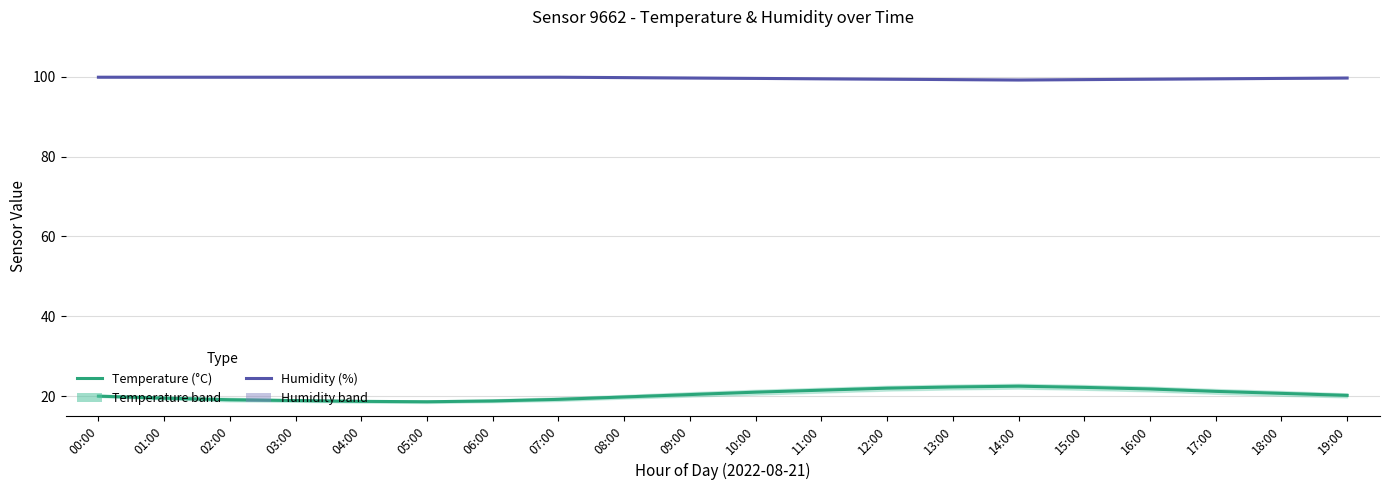

Reading left to right, list all the values displayed in this chart.

Humidity (%): 00:00=99.9	01:00=99.9	02:00=99.9	03:00=99.9	04:00=99.9	05:00=99.9	06:00=99.9	07:00=99.9	08:00=99.8	09:00=99.7	10:00=99.6	11:00=99.5	12:00=99.4	13:00=99.3	14:00=99.2	15:00=99.3	16:00=99.4	17:00=99.5	18:00=99.6	19:00=99.7
Temperature (°C): 00:00=20.0	01:00=19.5	02:00=19.1	03:00=18.9	04:00=18.7	05:00=18.6	06:00=18.8	07:00=19.2	08:00=19.8	09:00=20.4	10:00=21.0	11:00=21.5	12:00=22.0	13:00=22.3	14:00=22.5	15:00=22.2	16:00=21.8	17:00=21.2	18:00=20.7	19:00=20.2